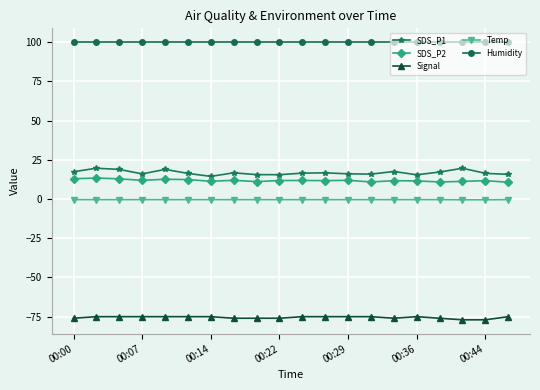

What is the highest value of the SDS_P1 series?

19.6